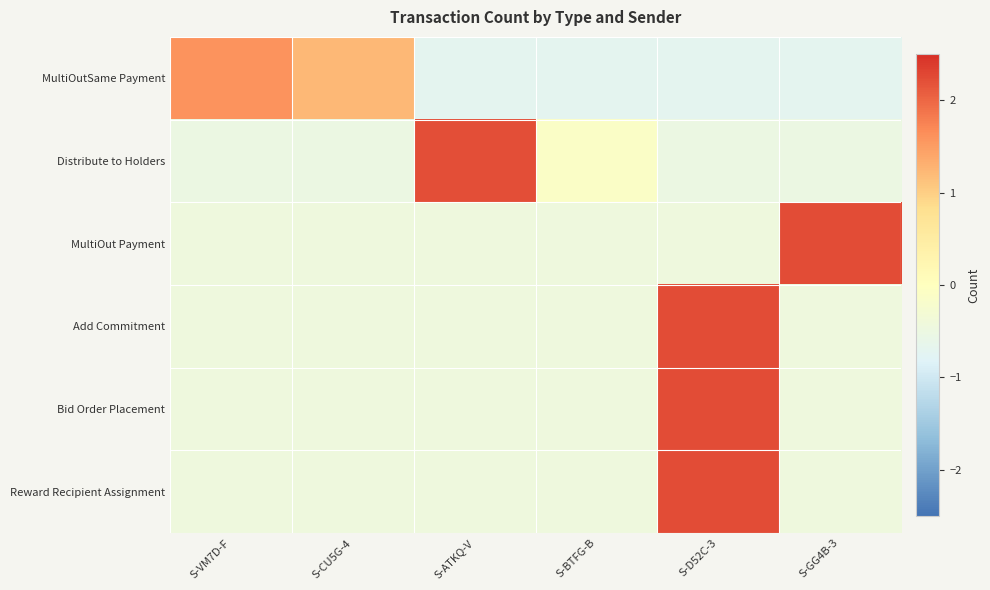

Reading left to right, what are all the values shown in this chart?

MultiOutSame Payment: S-VM7D-F=1.6	S-CU5G-4=1.2	S-ATKQ-V=-0.7	S-BTFG-B=-0.7	S-D52C-3=-0.7	S-GG4B-3=-0.7
Distribute to Holders: S-VM7D-F=-0.5	S-CU5G-4=-0.5	S-ATKQ-V=2.2	S-BTFG-B=-0.1	S-D52C-3=-0.5	S-GG4B-3=-0.5
MultiOut Payment: S-VM7D-F=-0.4	S-CU5G-4=-0.4	S-ATKQ-V=-0.4	S-BTFG-B=-0.4	S-D52C-3=-0.4	S-GG4B-3=2.2
Add Commitment: S-VM7D-F=-0.4	S-CU5G-4=-0.4	S-ATKQ-V=-0.4	S-BTFG-B=-0.4	S-D52C-3=2.2	S-GG4B-3=-0.4
Bid Order Placement: S-VM7D-F=-0.4	S-CU5G-4=-0.4	S-ATKQ-V=-0.4	S-BTFG-B=-0.4	S-D52C-3=2.2	S-GG4B-3=-0.4
Reward Recipient Assignment: S-VM7D-F=-0.4	S-CU5G-4=-0.4	S-ATKQ-V=-0.4	S-BTFG-B=-0.4	S-D52C-3=2.2	S-GG4B-3=-0.4